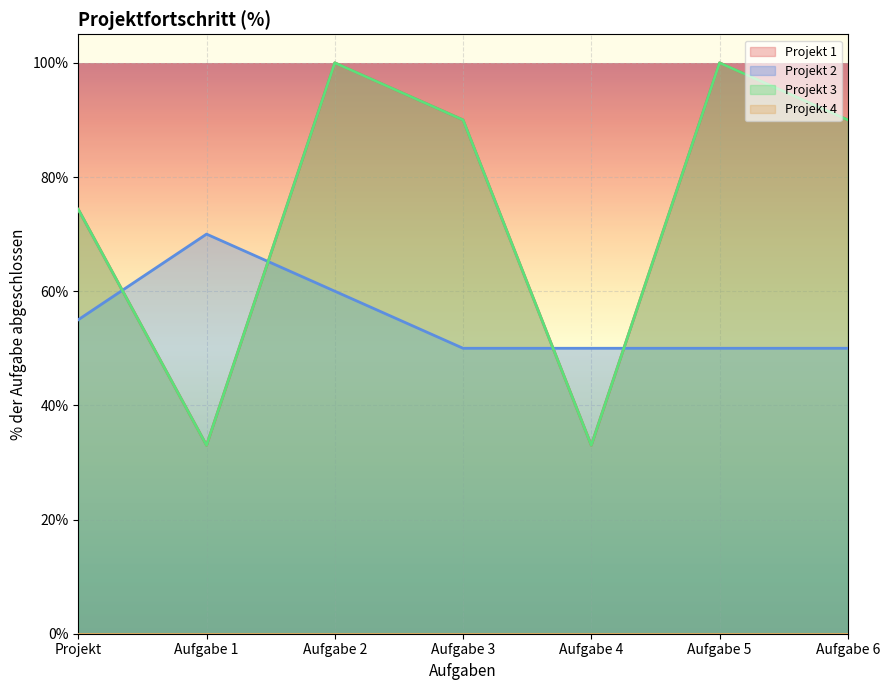

At which label is Projekt 2 closest to 0?

Aufgabe 3